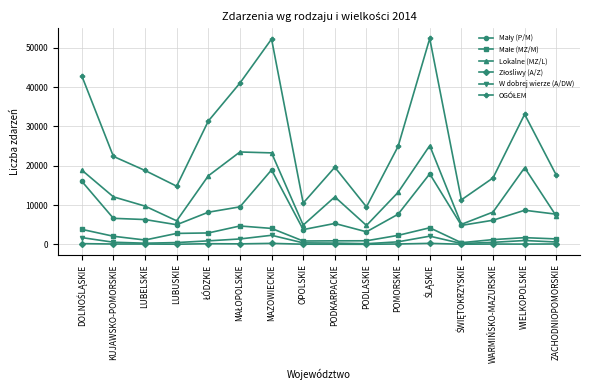

How many data points in Lokalne (MZ/L) are less than 12091?

8